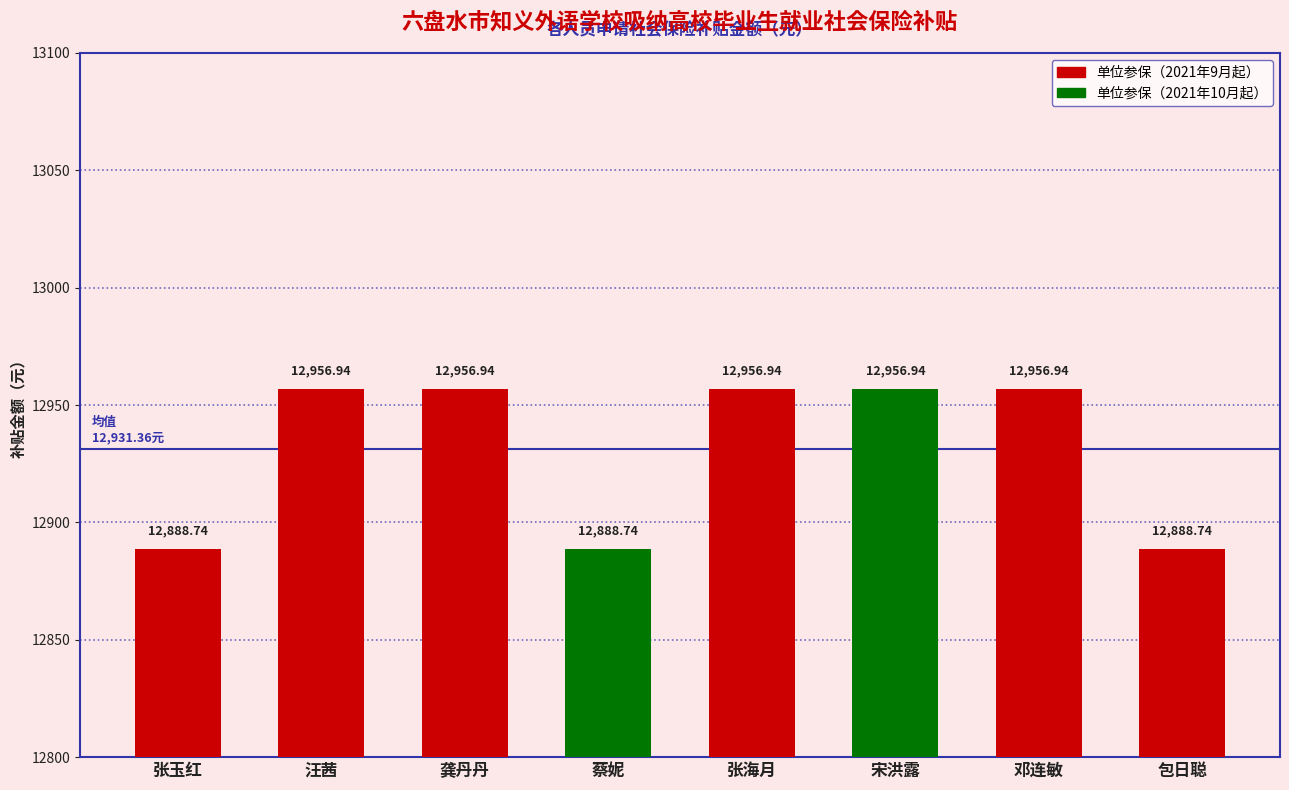

Is it true that the value at 龚丹丹 is 12956.9?

True